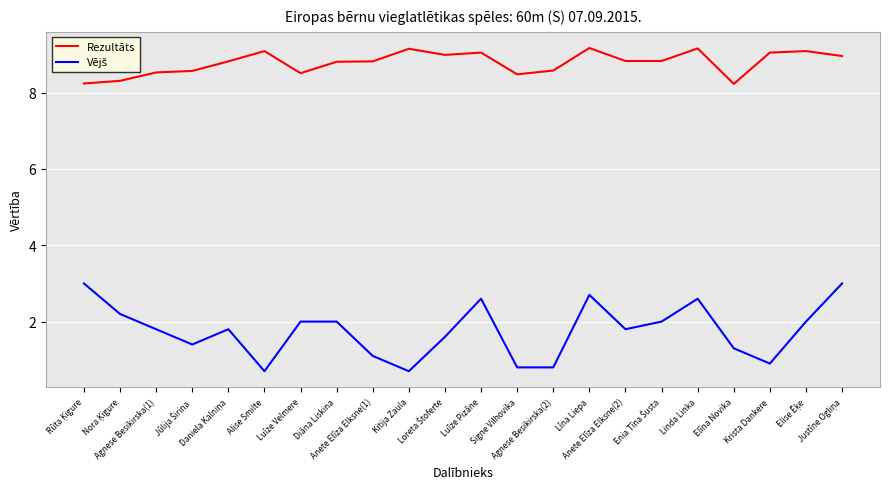

What is the minimum value for Rezultāts?

8.2